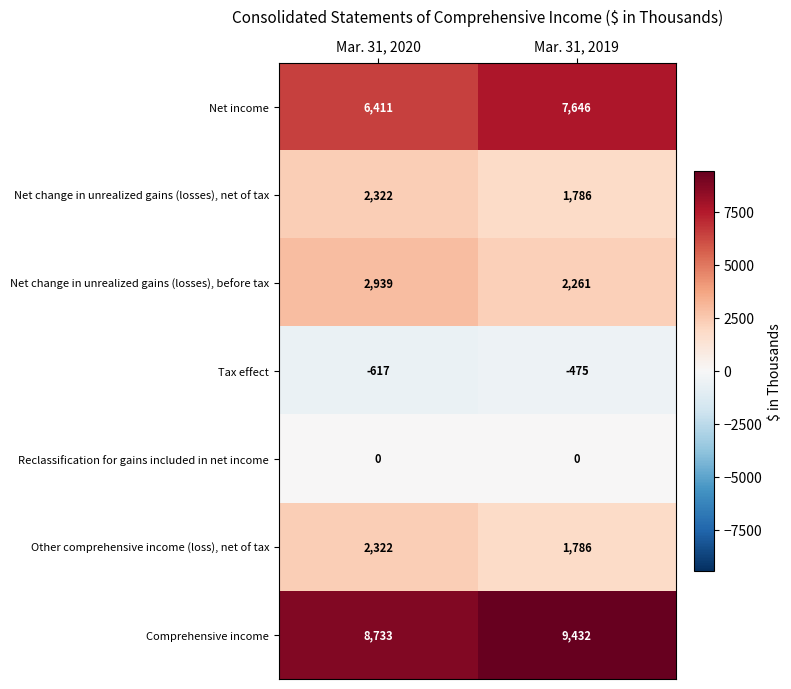

The Net income series shows 7646 at Mar. 31, 2019. True or false?

True